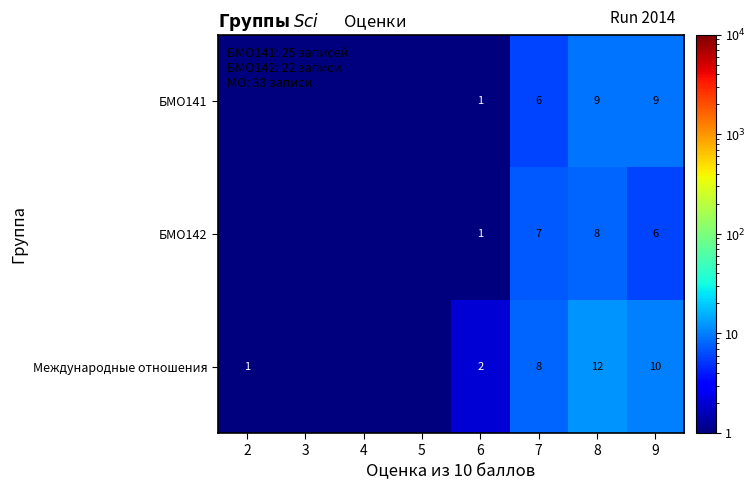

True or false: Международные отношения has a value of 11.0 at 7.

False